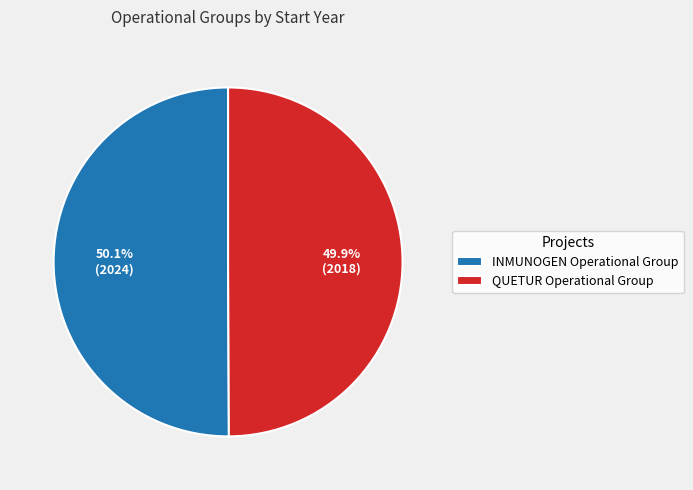

To the nearest percent, what portion does INMUNOGEN Operational Group represent?

50%